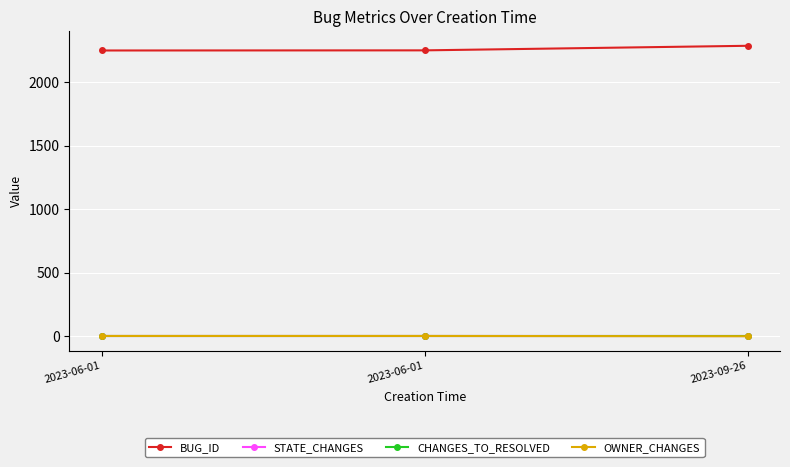

Does the chart have visible grid lines?

Yes